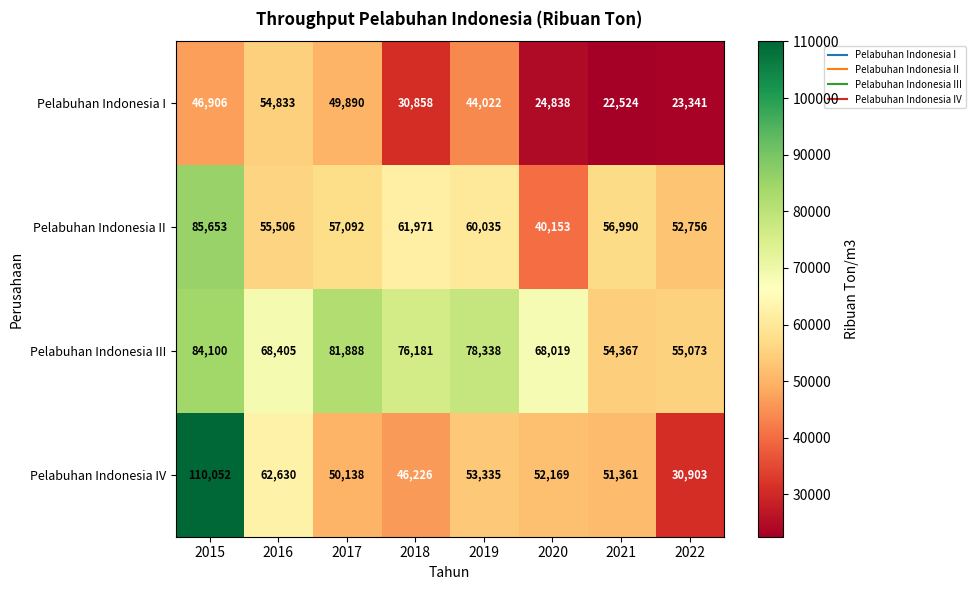

What is the average value of the Pelabuhan Indonesia III series?

70796